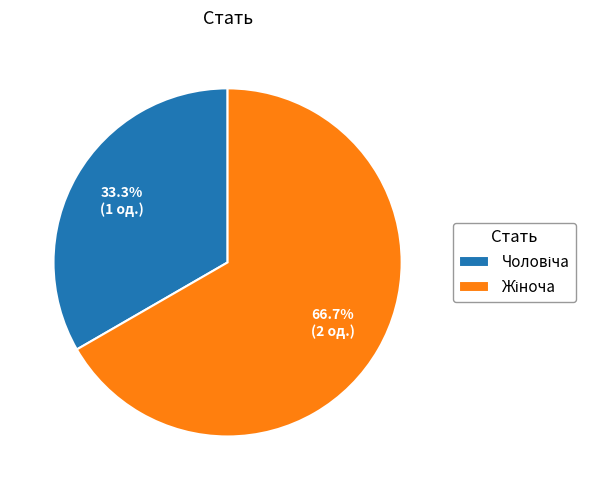

Is there any slice that represents more than half of the pie?

Yes